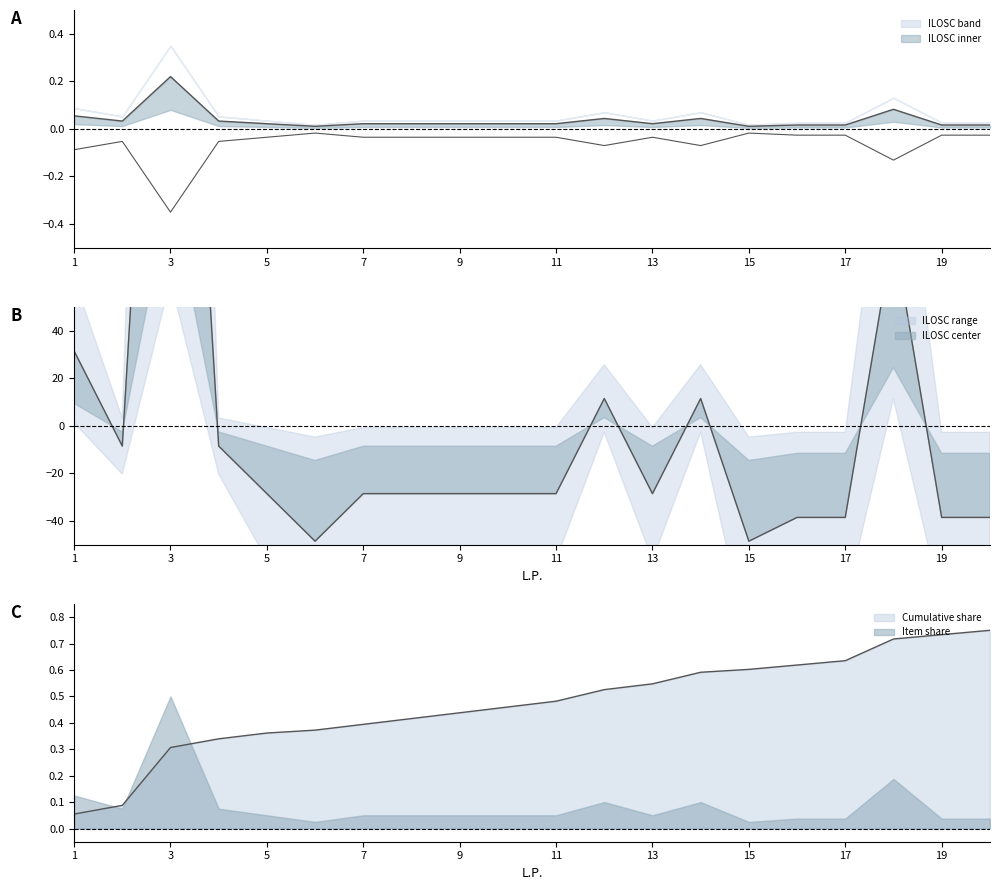

Does the chart have visible grid lines?

No